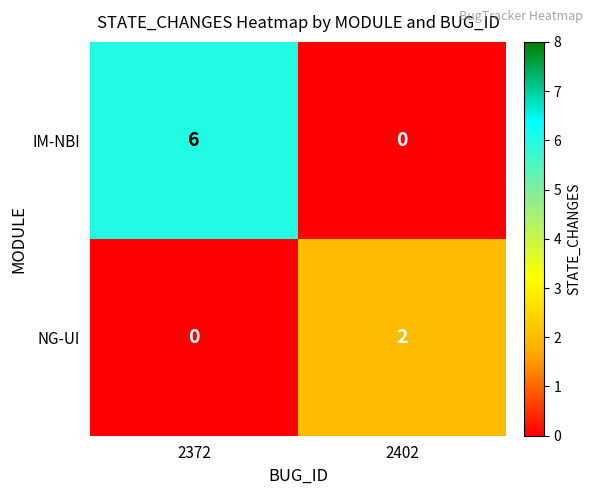

At which category is the sum across all series the highest?

2372